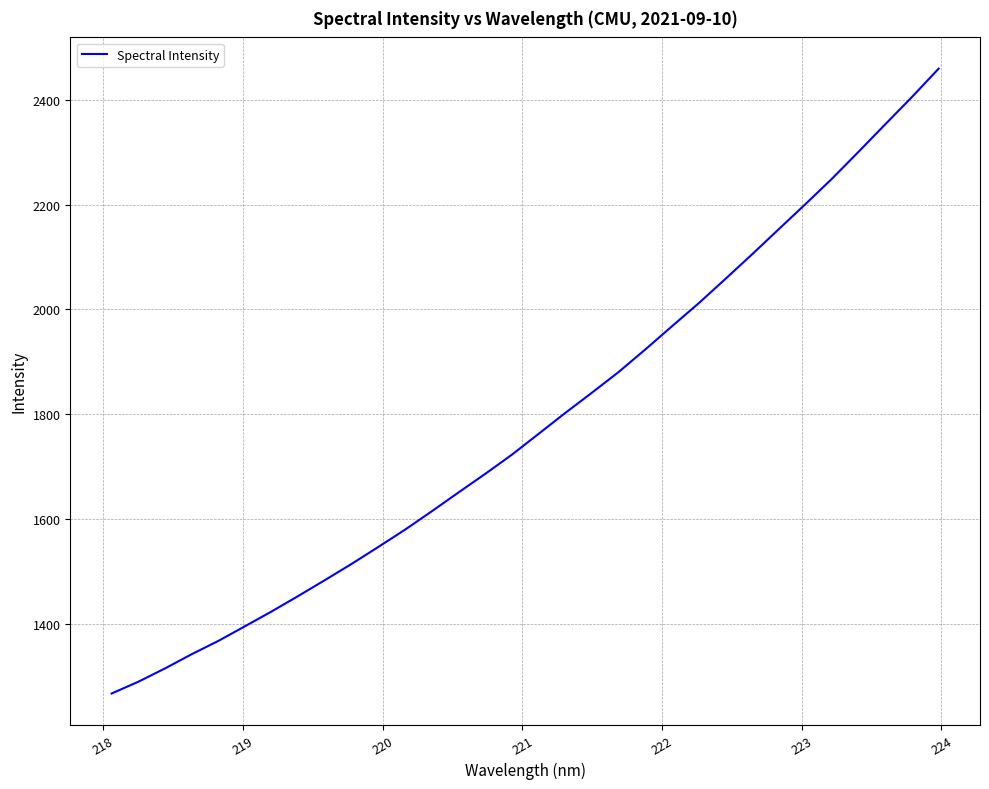

What is the minimum value shown in the chart?

1267.6